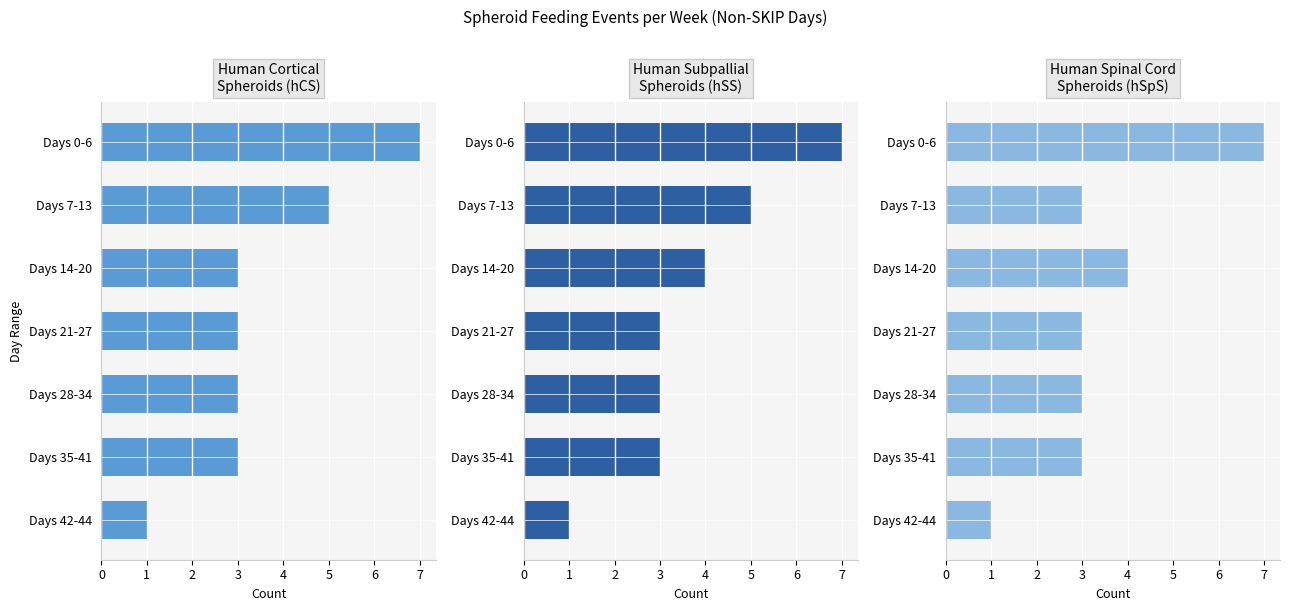

What is the value of the Human Subpallial
Spheroids (hSS) bar at the 3rd from the left?

4